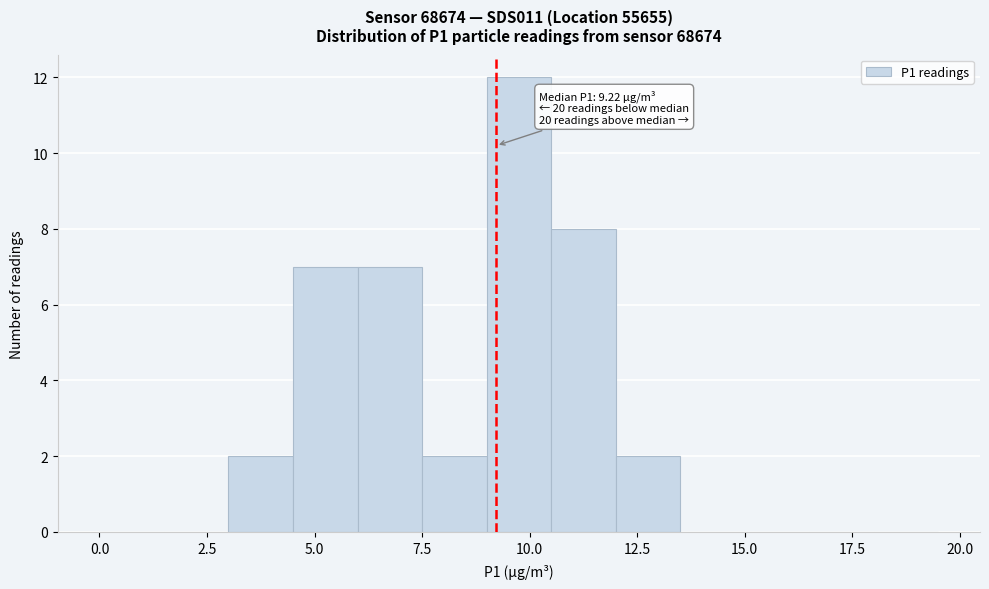

Read against the x-axis, roughly where is the centre of the tallest bar?

10.0